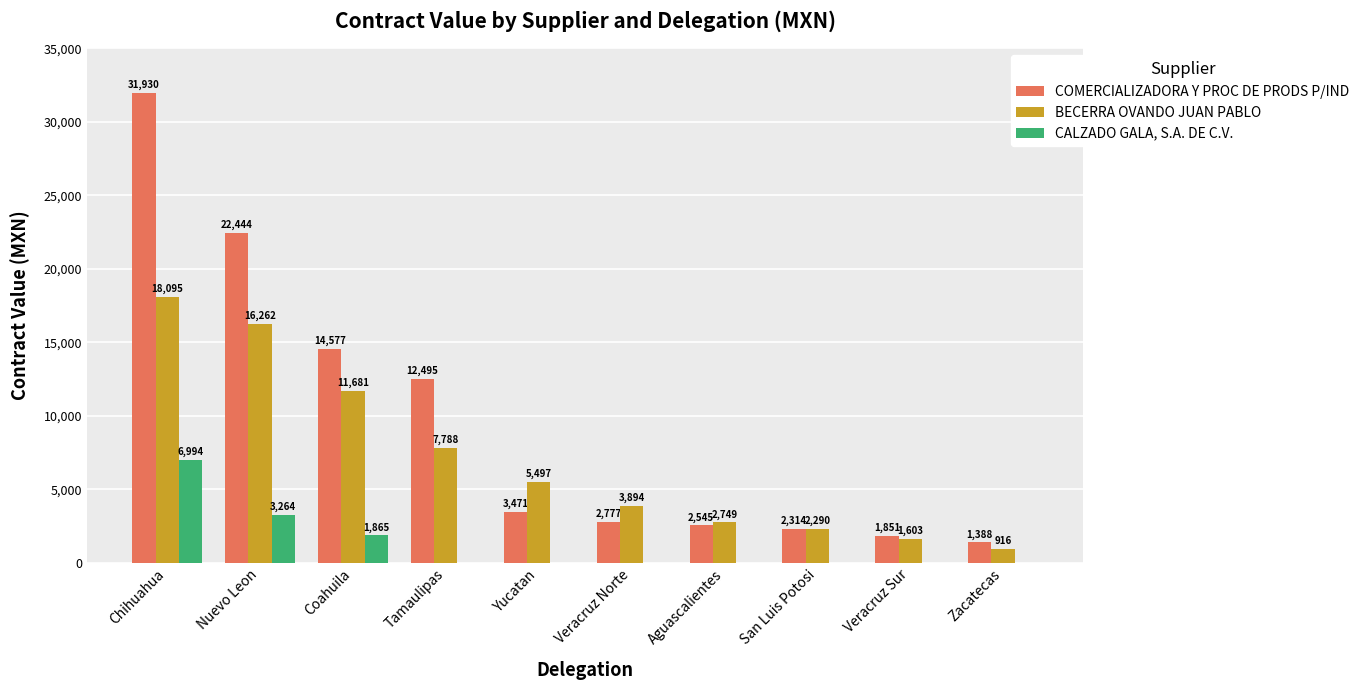

What is the maximum value shown in the chart?

31930.4